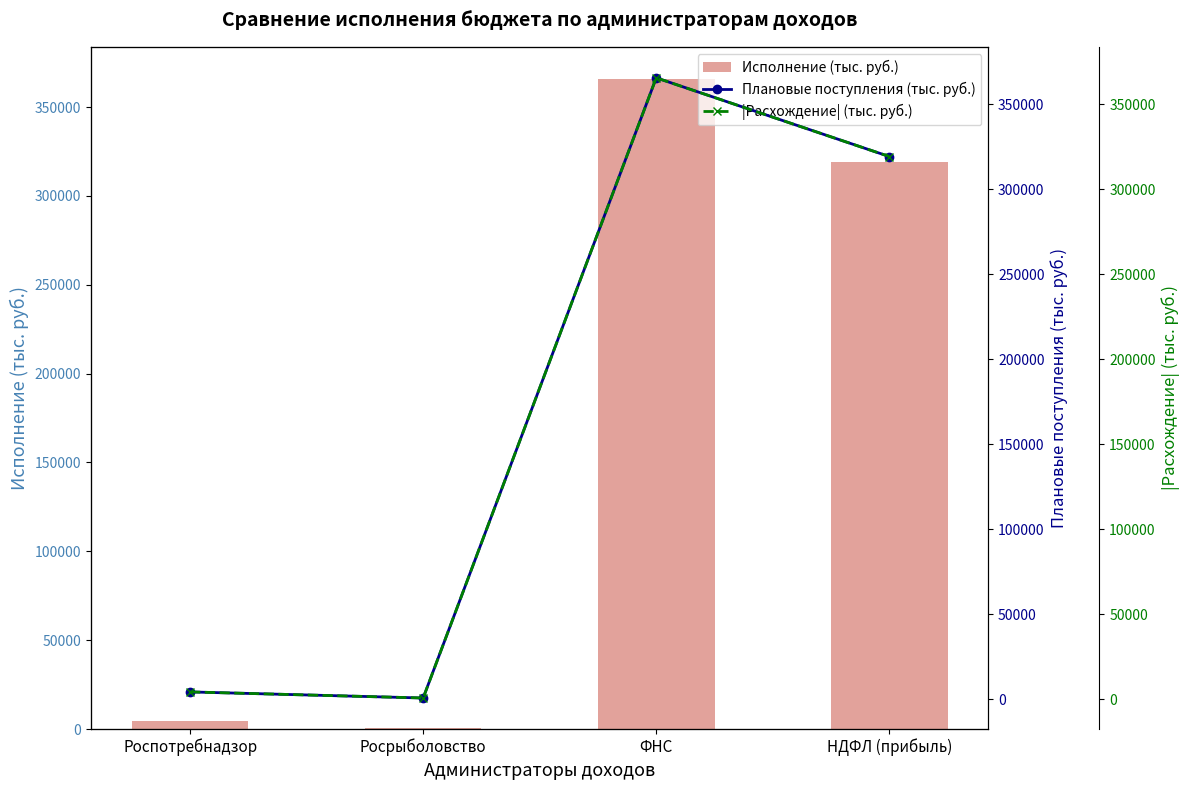

What is the average value of the Плановые поступления (тыс. руб.) series?

172496.1